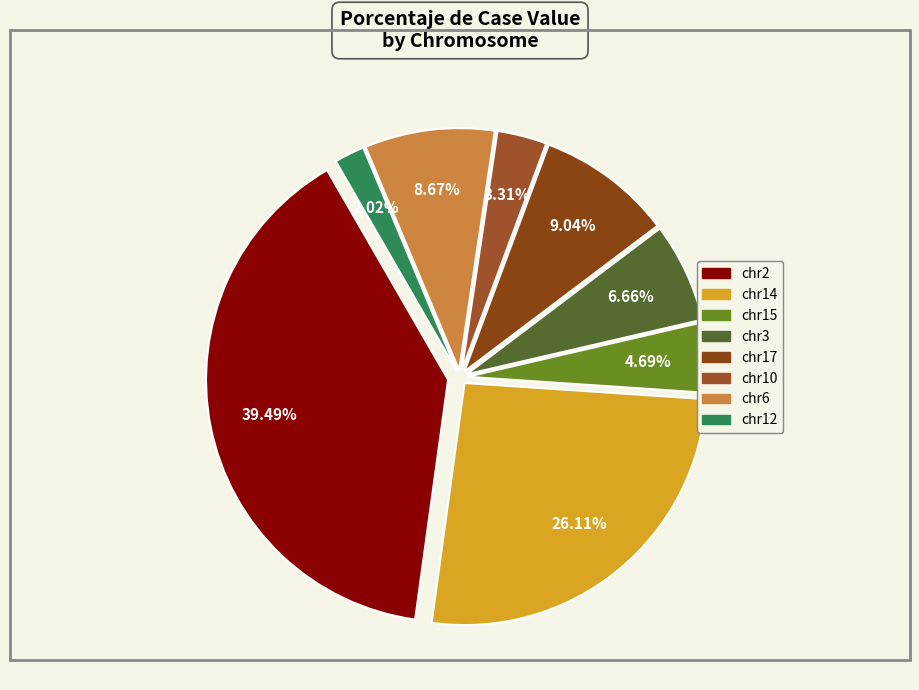

To the nearest percent, what is the difference between the largest and smallest slice percentages?

37%